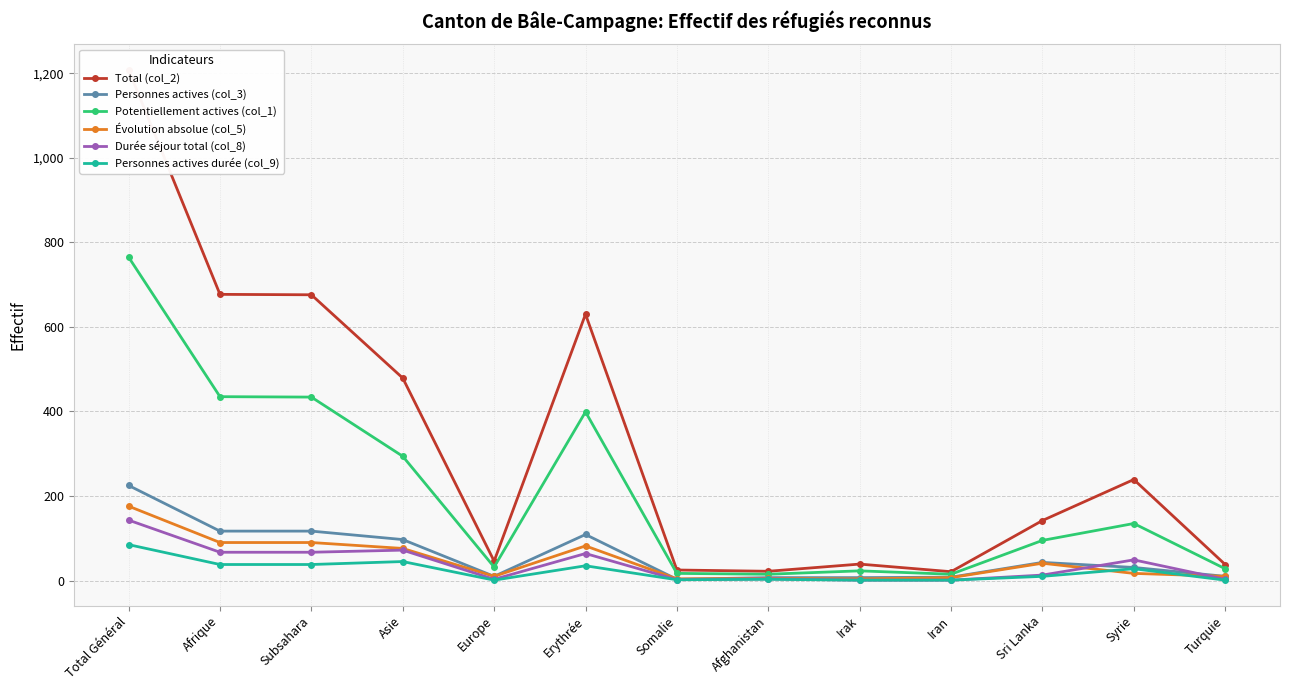

The value of Durée séjour total (col_8) at Sri Lanka is 13. True or false?

True